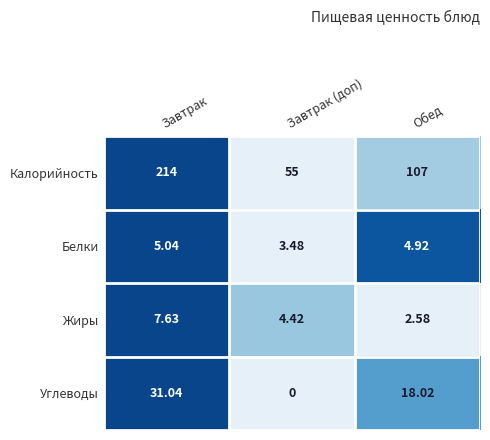

Which series changed the most between Завтрак (доп) and Обед?

Калорийность